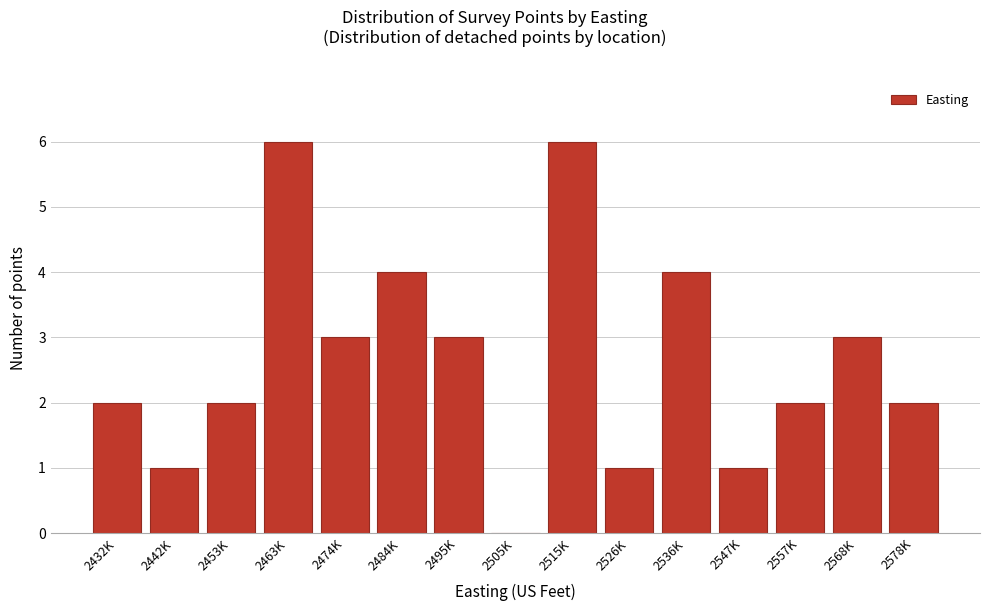

Reading right to left, list all the values displayed in this chart.

2578K=2	2568K=3	2557K=2	2547K=1	2536K=4	2526K=1	2515K=6	2505K=0	2495K=3	2484K=4	2474K=3	2463K=6	2453K=2	2442K=1	2432K=2